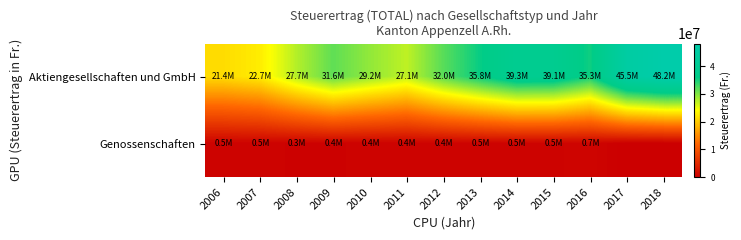

Rank the series by their maximum value, from lowest to highest.

Genossenschaften, Aktiengesellschaften und GmbH